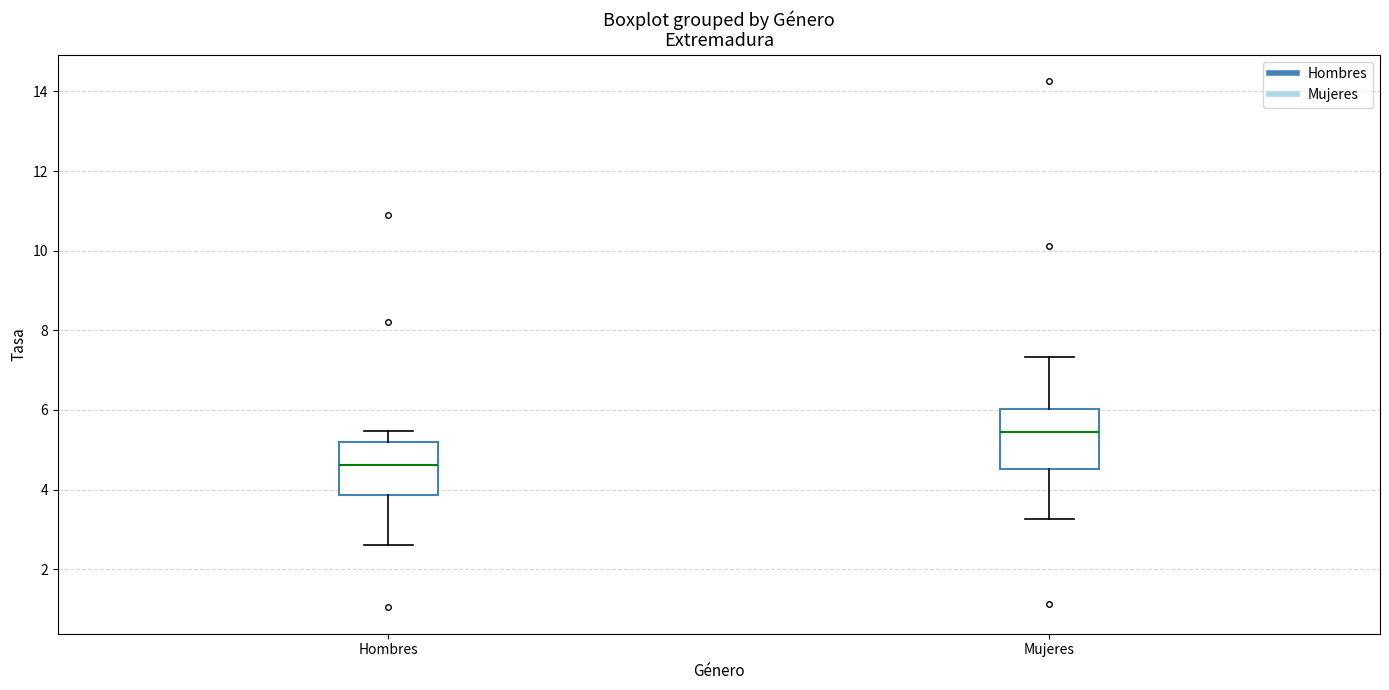

Reading left to right, transcribe this box plot: for each box, give where its median line is, the range the box spans, and where its two whiskers end, as read against the y-axis. The values are not printed on the chart, so give them approximately, as read against the axis.

Hombres: median 4.6, box 3.8 to 5.2, whiskers 2.6 to 5.4
Mujeres: median 5.4, box 4.6 to 6.0, whiskers 3.2 to 7.4